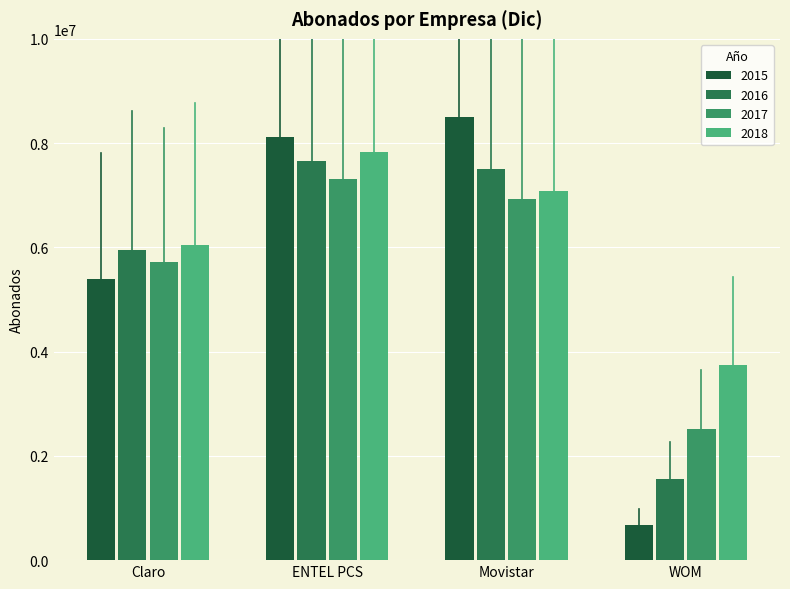

How many 2018 values are between 6043996 and 7824690?

3